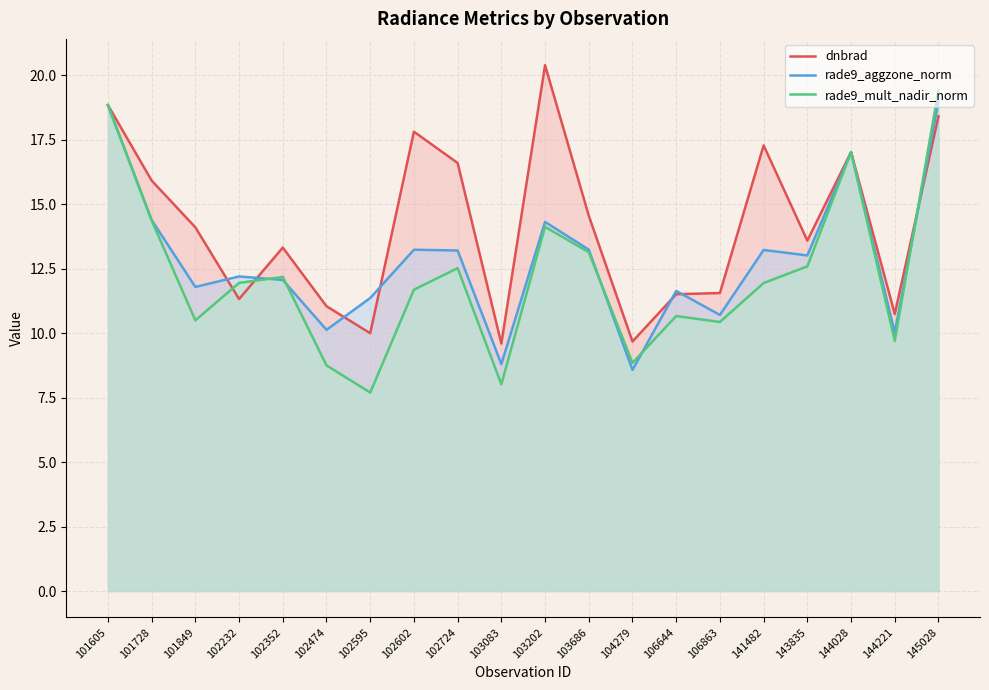

How many values in the rade9_mult_nadir_norm series are below 11?

8